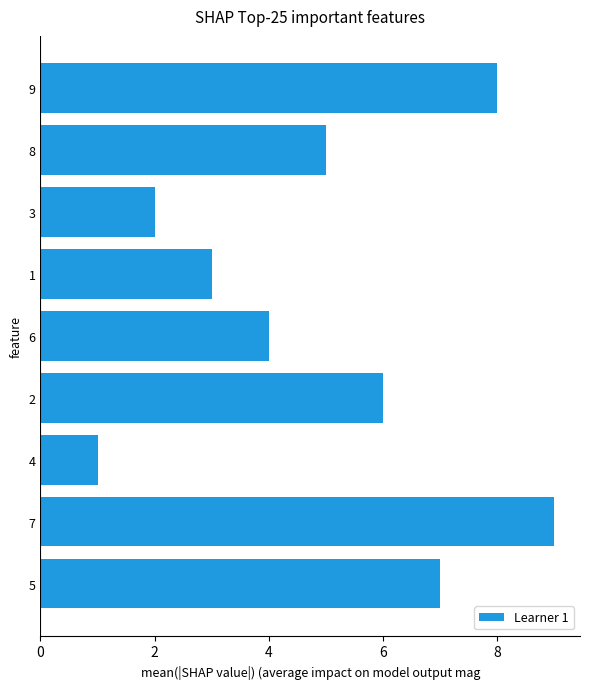

At which label is the value closest to 5?

8